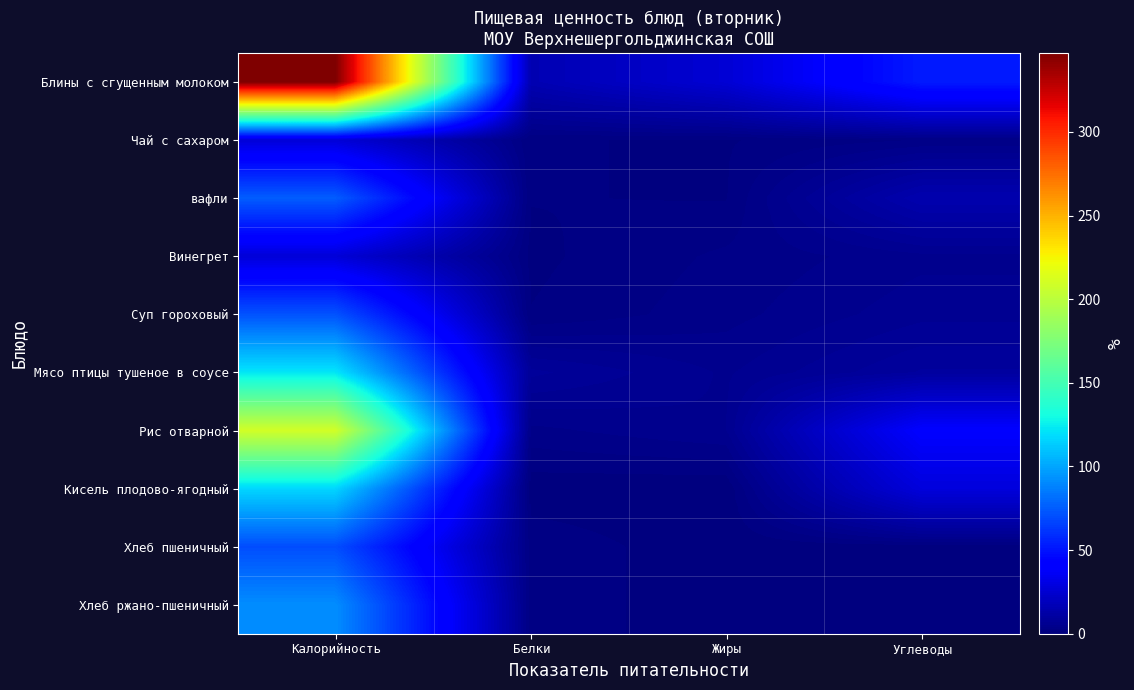

Which series has the largest total across all categories?

Блины с сгущенным молоком